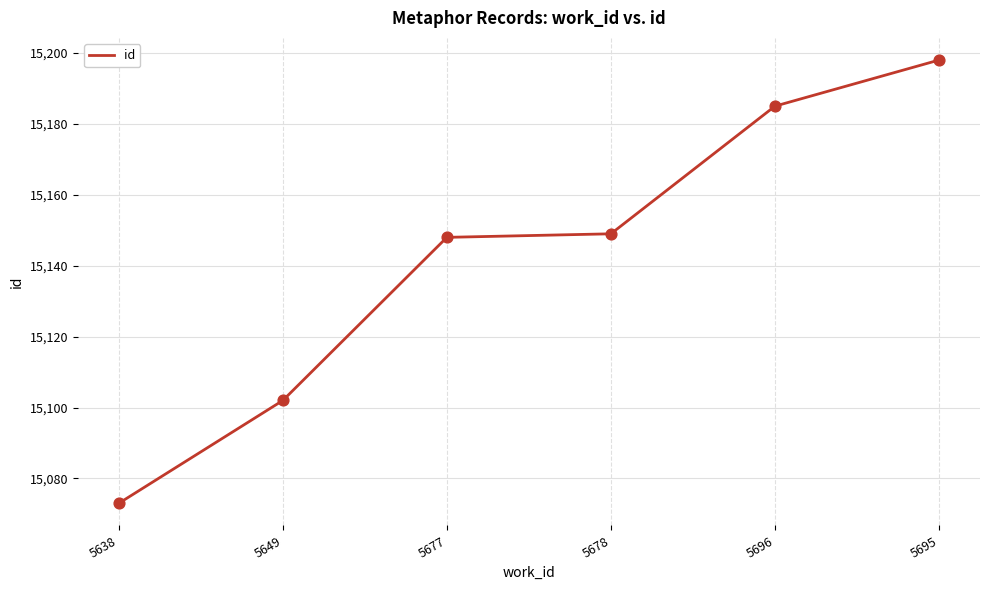

Between 5638 and 5695, which is larger?

5695